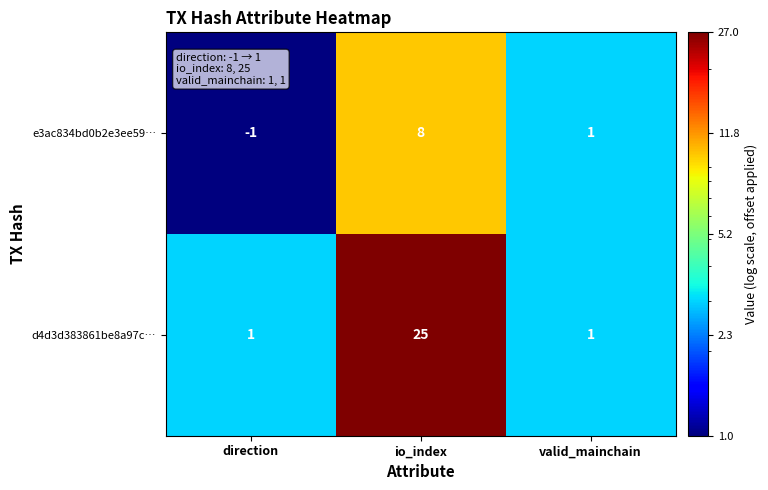

What is the greatest value displayed?

25